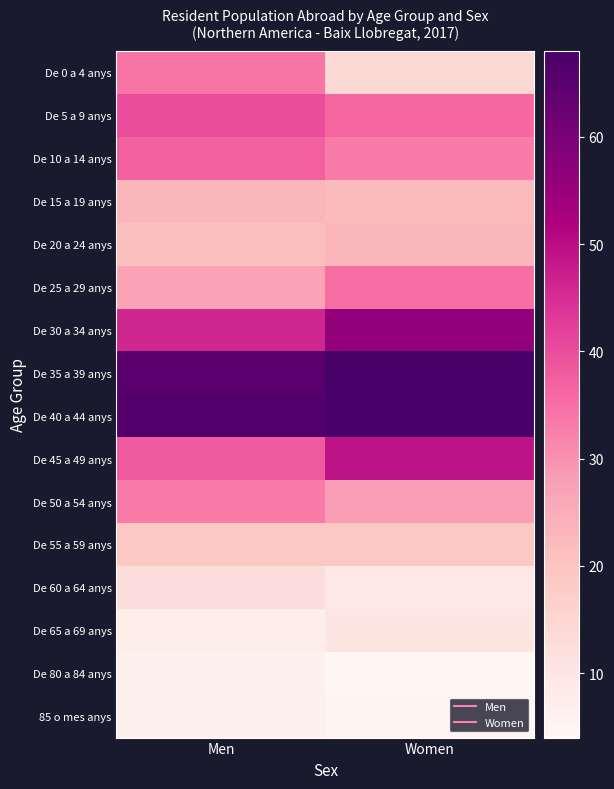

At how many categories does at least one series exceed 31?

2